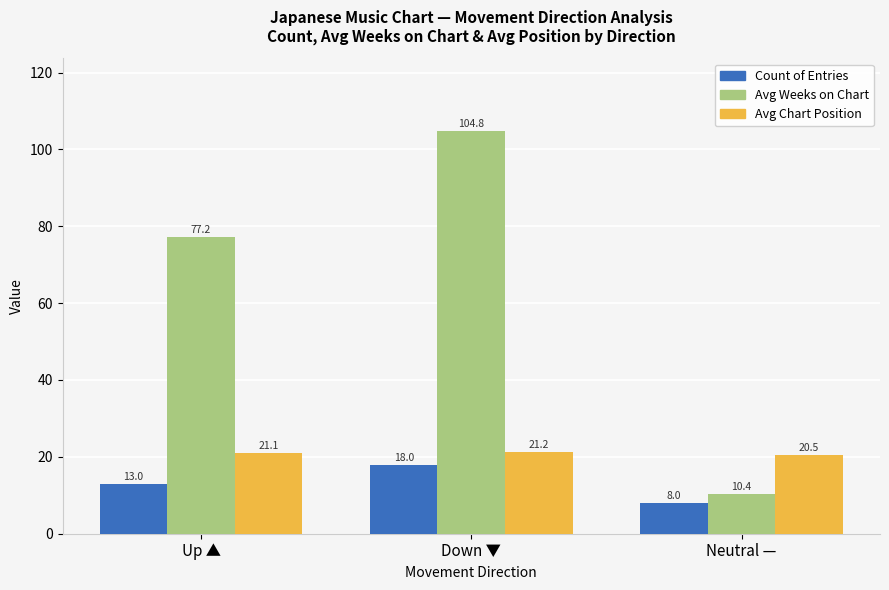

What is the label of the 3rd bar from the left?

Neutral —